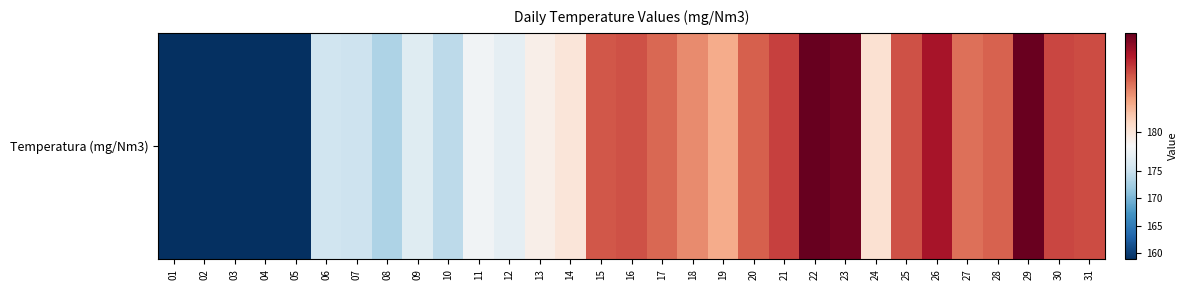

Rank the categories by value from highest to lowest.

22, 29, 23, 26, 21, 30, 31, 16, 25, 15, 20, 28, 17, 27, 18, 19, 24, 14, 13, 11, 12, 09, 06, 07, 10, 08, 05, 01, 02, 03, 04